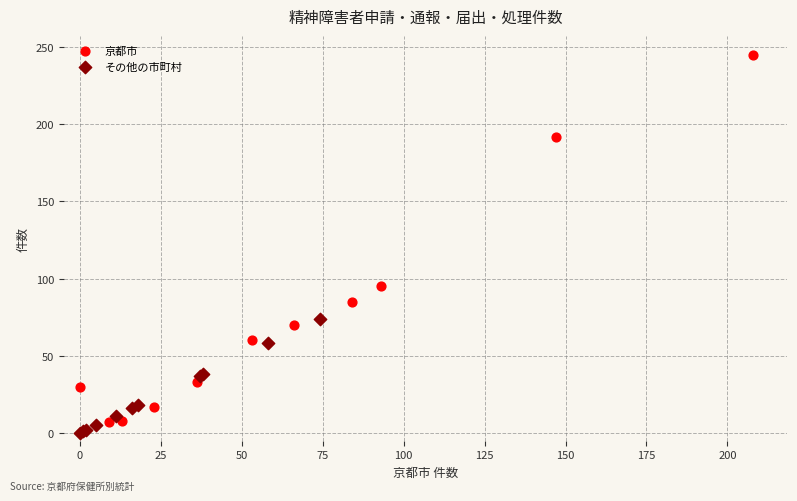

Which series has the largest Y range (max minus min)?

京都市